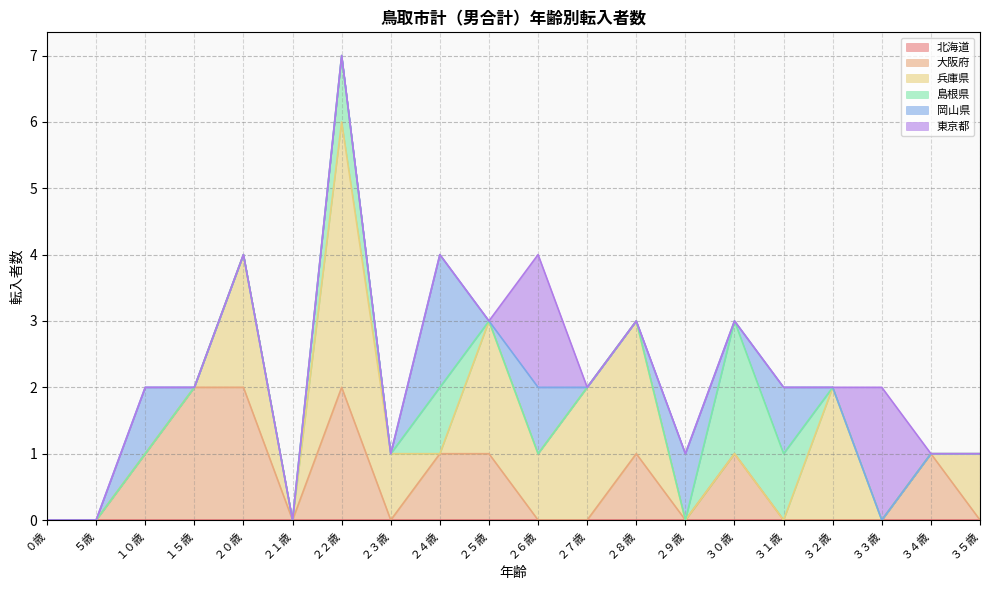

Between which two adjacent categories do 兵庫県 and 岡山県 first intersect?

２３歳 and ２４歳